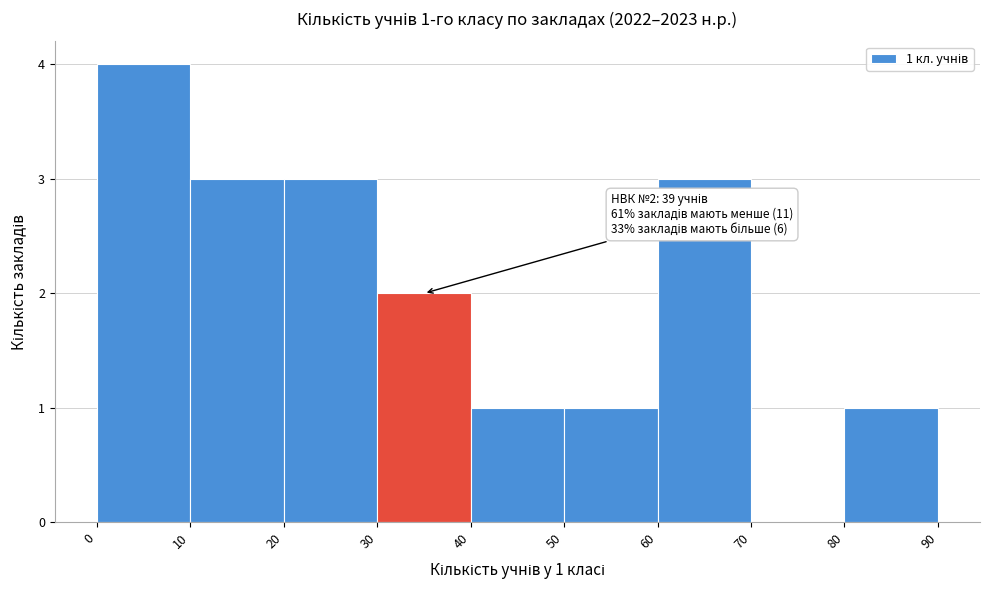

Which range on the x-axis has the tallest bar?

0 to 10